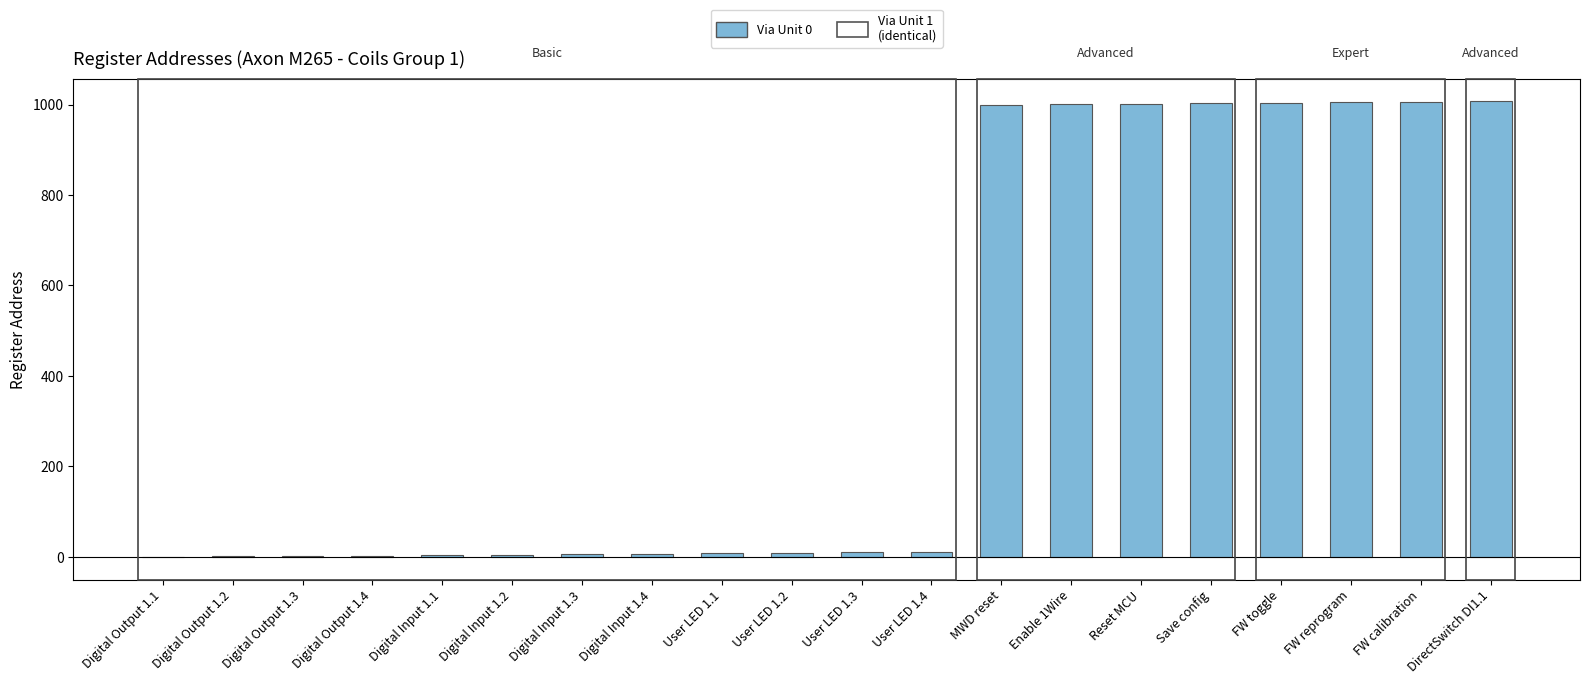

True or false: the data shows 1005 at FW reprogram.

True